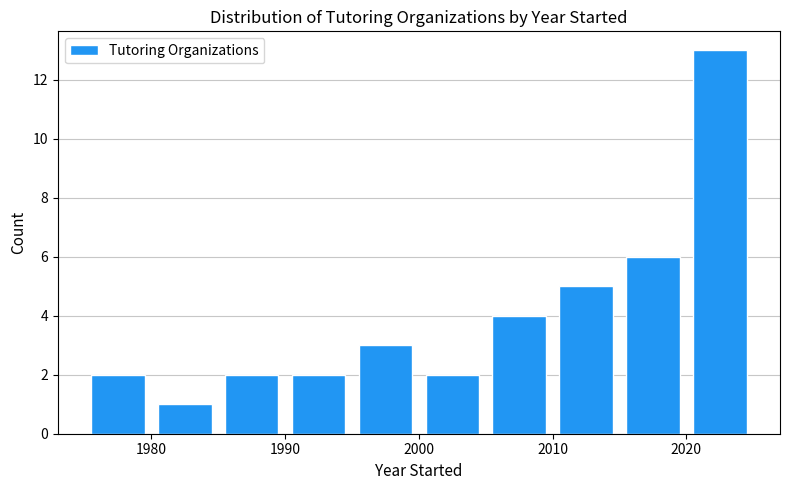

How tall is the bar that spans 1995 to 2000 on the x-axis? The values are not printed on the chart, so give them approximately, as read against the axis.

3